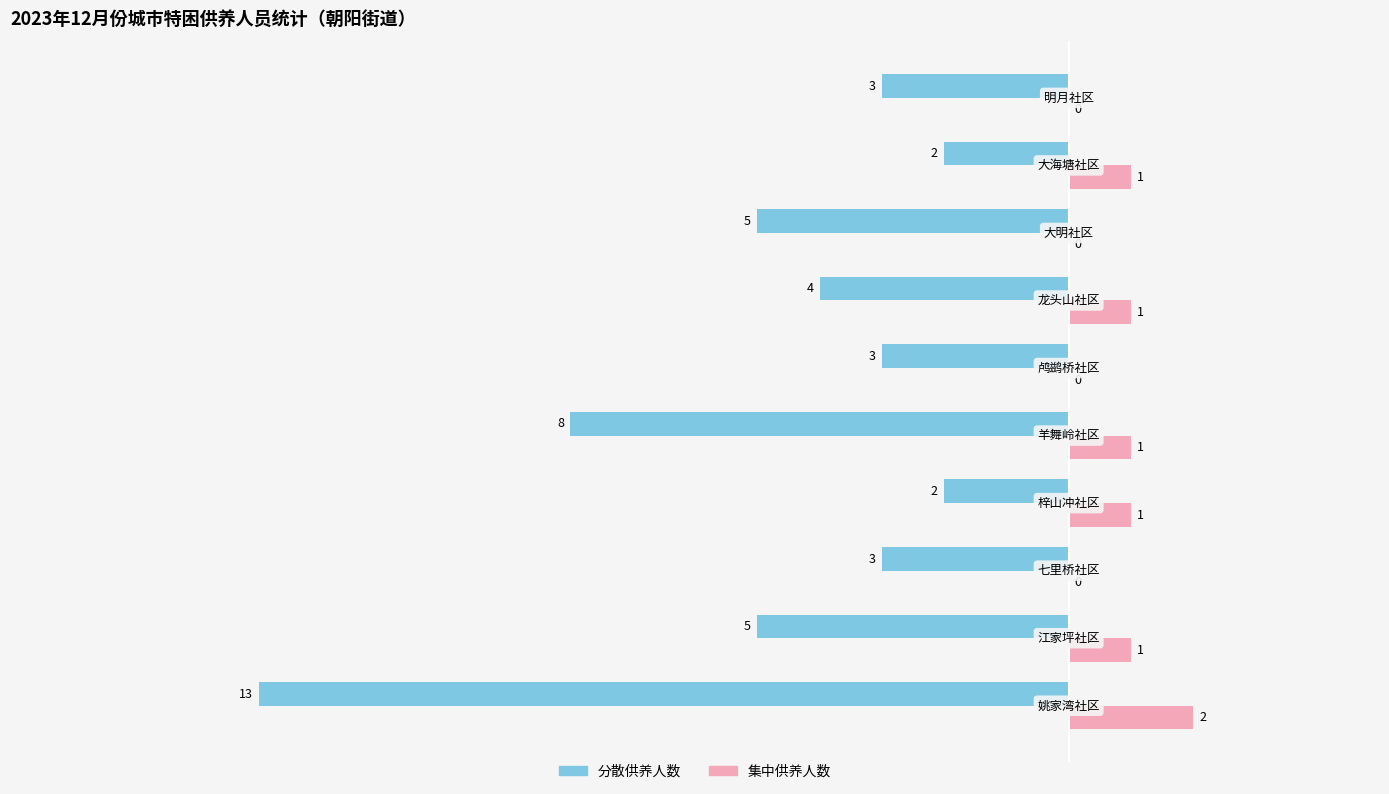

What is the sum of all 集中供养人数 values?

7